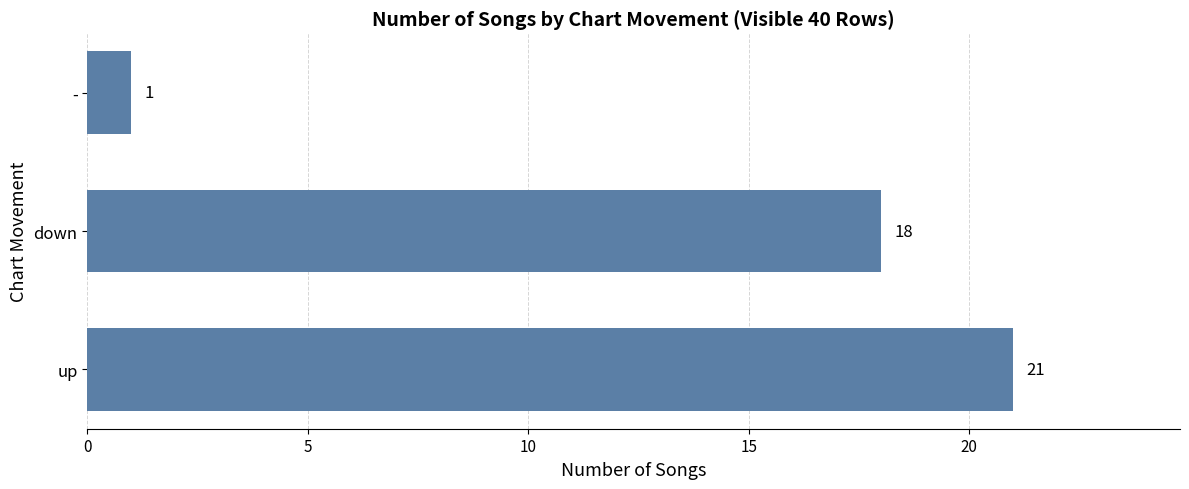

What is the greatest value displayed?

21